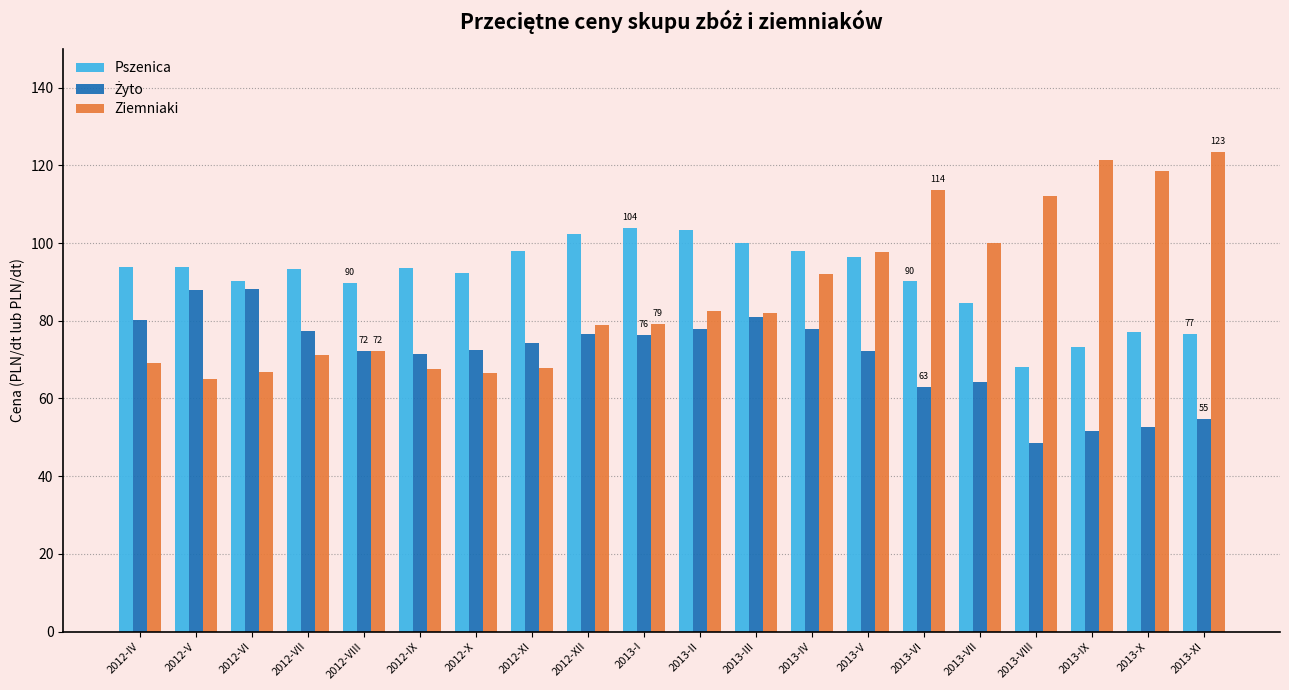

What is the value of the Pszenica bar at the 1st from the left?

93.8